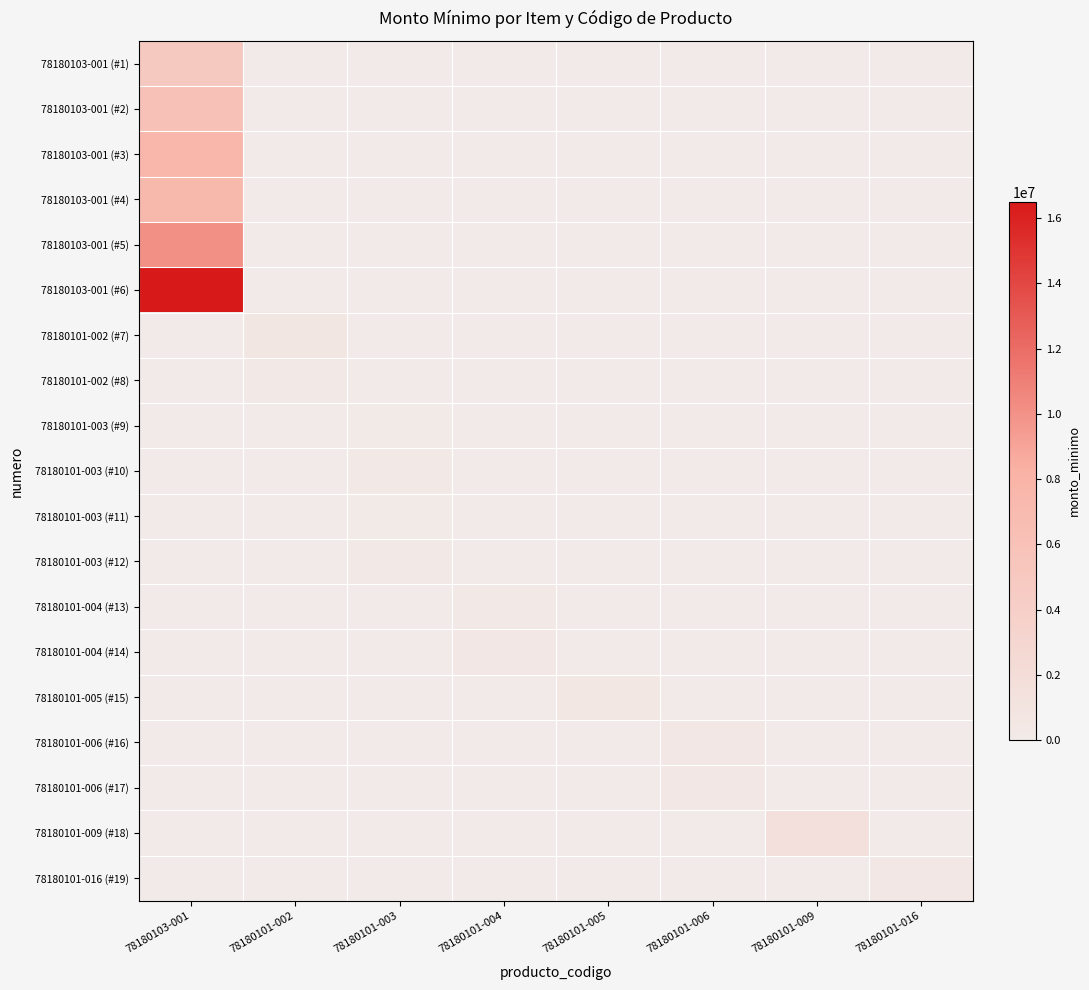

Reading left to right, extract all data points from this chart.

78180103-001 (#1): 78180103-001=4900000	78180101-002=0	78180101-003=0	78180101-004=0	78180101-005=0	78180101-006=0	78180101-009=0	78180101-016=0
78180103-001 (#2): 78180103-001=6000000	78180101-002=0	78180101-003=0	78180101-004=0	78180101-005=0	78180101-006=0	78180101-009=0	78180101-016=0
78180103-001 (#3): 78180103-001=7500000	78180101-002=0	78180101-003=0	78180101-004=0	78180101-005=0	78180101-006=0	78180101-009=0	78180101-016=0
78180103-001 (#4): 78180103-001=7250000	78180101-002=0	78180101-003=0	78180101-004=0	78180101-005=0	78180101-006=0	78180101-009=0	78180101-016=0
78180103-001 (#5): 78180103-001=10100000	78180101-002=0	78180101-003=0	78180101-004=0	78180101-005=0	78180101-006=0	78180101-009=0	78180101-016=0
78180103-001 (#6): 78180103-001=16500000	78180101-002=0	78180101-003=0	78180101-004=0	78180101-005=0	78180101-006=0	78180101-009=0	78180101-016=0
78180101-002 (#7): 78180103-001=0	78180101-002=700000	78180101-003=0	78180101-004=0	78180101-005=0	78180101-006=0	78180101-009=0	78180101-016=0
78180101-002 (#8): 78180103-001=0	78180101-002=300000	78180101-003=0	78180101-004=0	78180101-005=0	78180101-006=0	78180101-009=0	78180101-016=0
78180101-003 (#9): 78180103-001=0	78180101-002=0	78180101-003=128000	78180101-004=0	78180101-005=0	78180101-006=0	78180101-009=0	78180101-016=0
78180101-003 (#10): 78180103-001=0	78180101-002=0	78180101-003=200000	78180101-004=0	78180101-005=0	78180101-006=0	78180101-009=0	78180101-016=0
78180101-003 (#11): 78180103-001=0	78180101-002=0	78180101-003=122000	78180101-004=0	78180101-005=0	78180101-006=0	78180101-009=0	78180101-016=0
78180101-003 (#12): 78180103-001=0	78180101-002=0	78180101-003=250000	78180101-004=0	78180101-005=0	78180101-006=0	78180101-009=0	78180101-016=0
78180101-004 (#13): 78180103-001=0	78180101-002=0	78180101-003=0	78180101-004=322000	78180101-005=0	78180101-006=0	78180101-009=0	78180101-016=0
78180101-004 (#14): 78180103-001=0	78180101-002=0	78180101-003=0	78180101-004=480000	78180101-005=0	78180101-006=0	78180101-009=0	78180101-016=0
78180101-005 (#15): 78180103-001=0	78180101-002=0	78180101-003=0	78180101-004=0	78180101-005=560000	78180101-006=0	78180101-009=0	78180101-016=0
78180101-006 (#16): 78180103-001=0	78180101-002=0	78180101-003=0	78180101-004=0	78180101-005=0	78180101-006=400000	78180101-009=0	78180101-016=0
78180101-006 (#17): 78180103-001=0	78180101-002=0	78180101-003=0	78180101-004=0	78180101-005=0	78180101-006=390000	78180101-009=0	78180101-016=0
78180101-009 (#18): 78180103-001=0	78180101-002=0	78180101-003=0	78180101-004=0	78180101-005=0	78180101-006=0	78180101-009=1500000	78180101-016=0
78180101-016 (#19): 78180103-001=0	78180101-002=0	78180101-003=0	78180101-004=0	78180101-005=0	78180101-006=0	78180101-009=0	78180101-016=400000